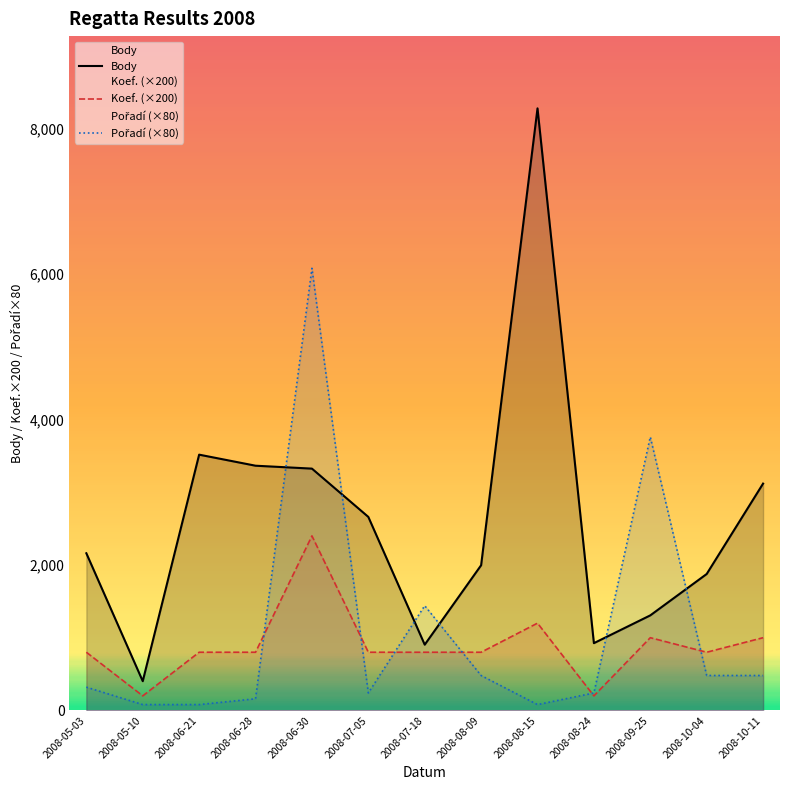

True or false: Body has more than 2 interior local peaks.

False